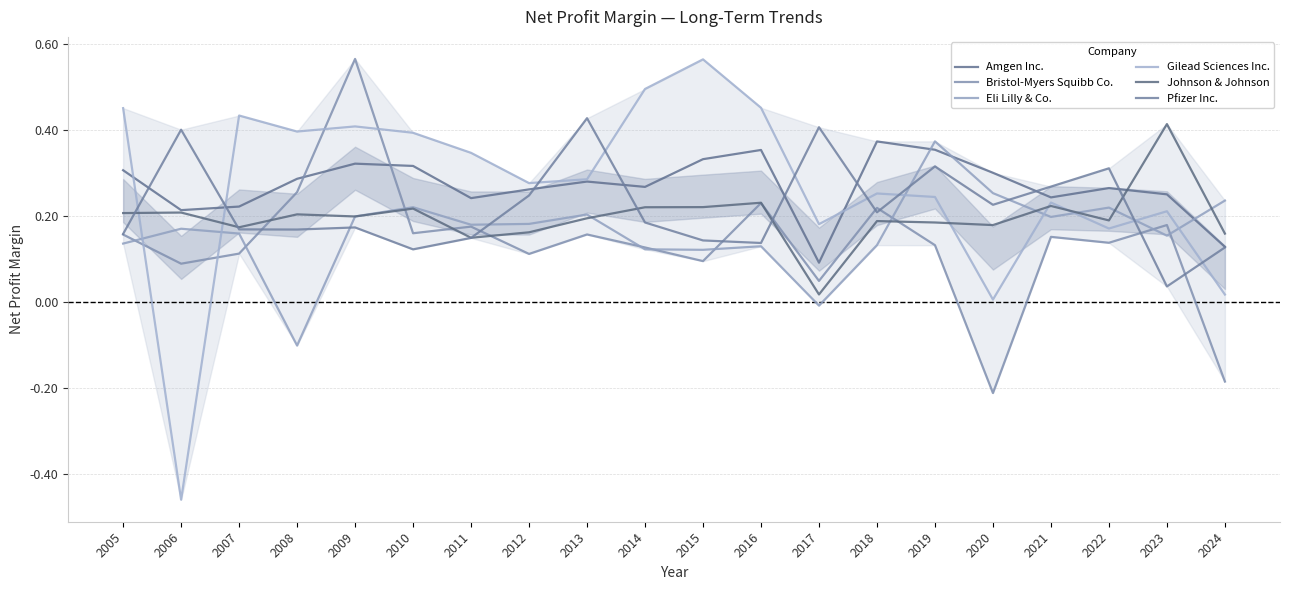

Which series has the widest spread of values?

Gilead Sciences Inc.